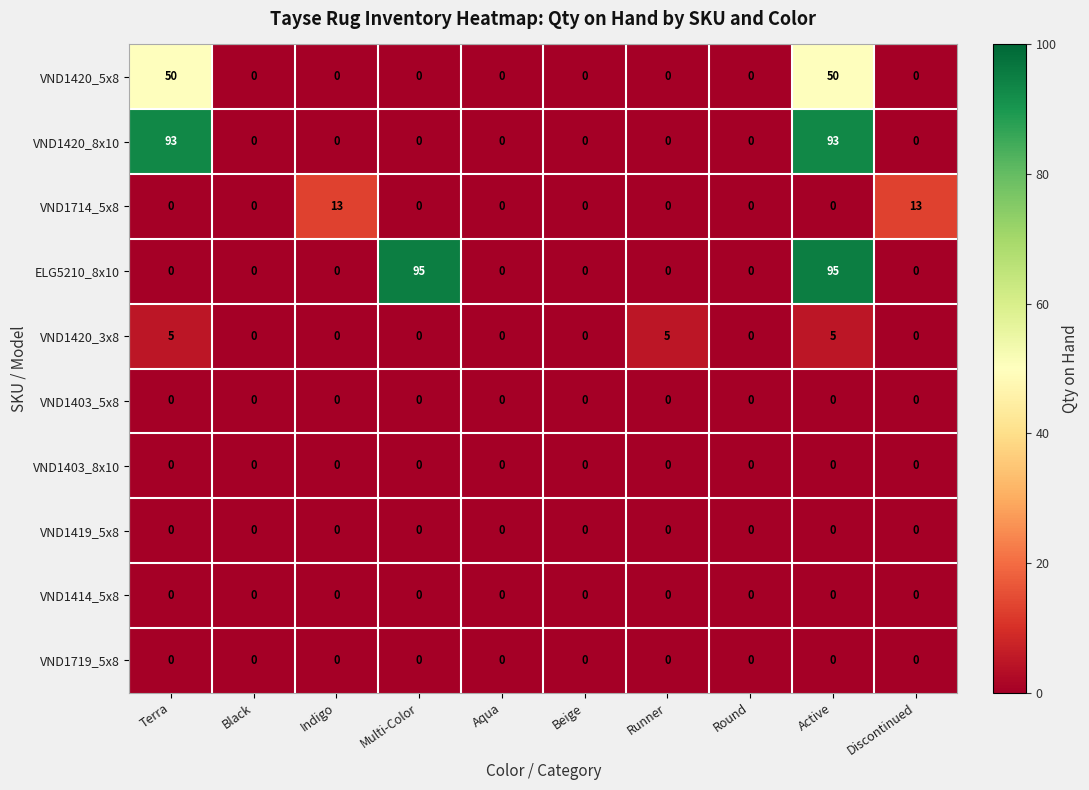

What is the greatest value displayed?

95